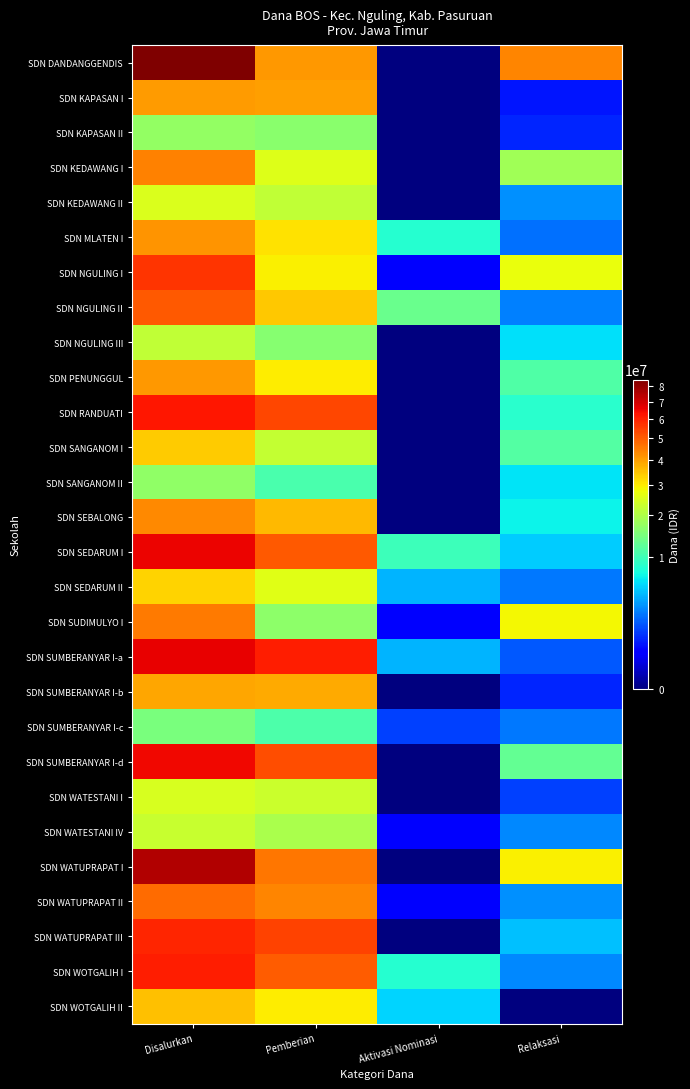

At how many categories does at least one series exceed 21319321?

3